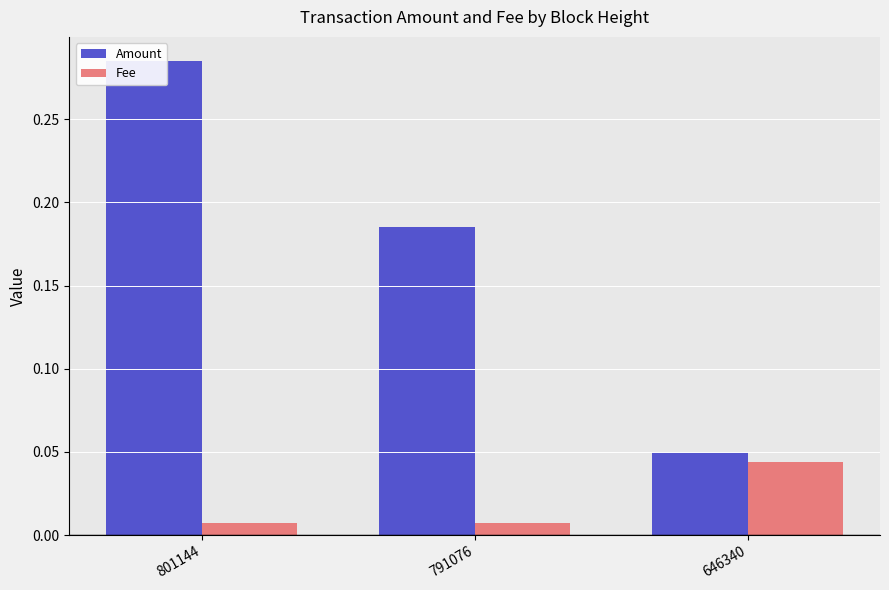

Count the number of categories in the chart.

3